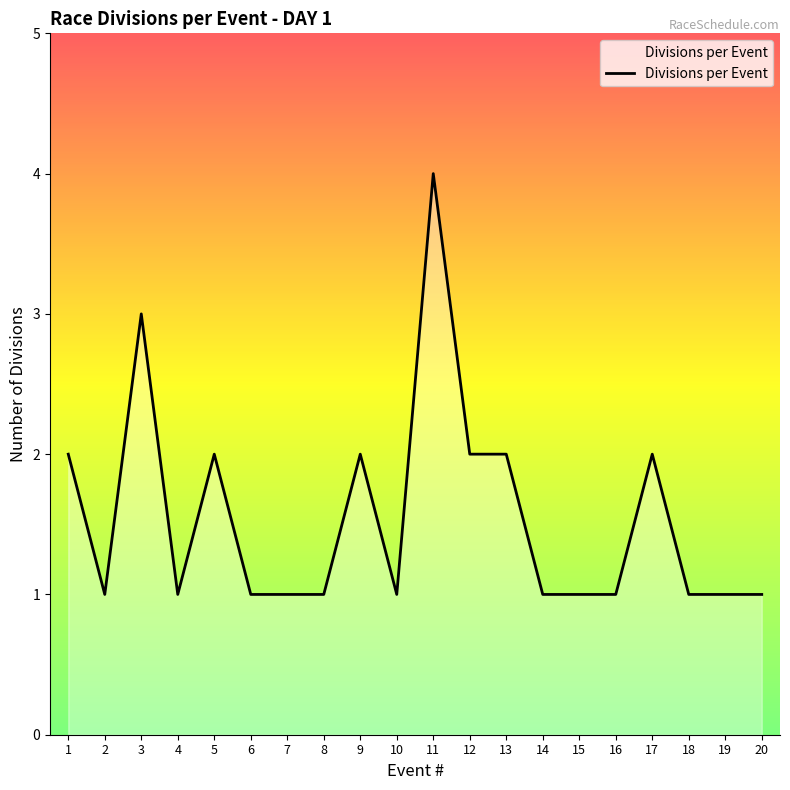

Which category has the highest value across all series?

11